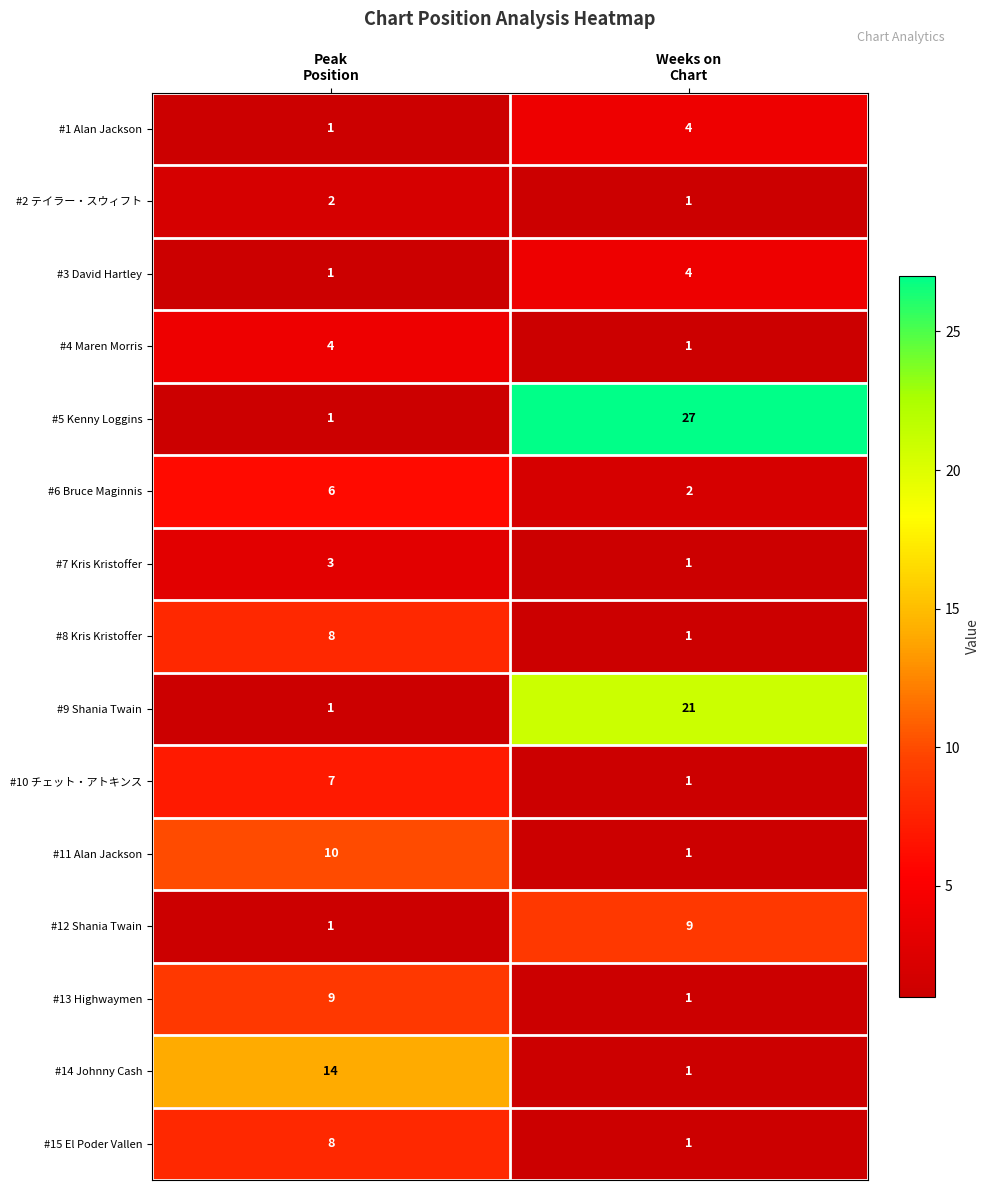

Reading right to left, extract all data points from this chart.

#1 Alan Jackson: 4	1
#2 テイラー・スウィフト: 1	2
#3 David Hartley: 4	1
#4 Maren Morris: 1	4
#5 Kenny Loggins: 27	1
#6 Bruce Maginnis: 2	6
#7 Kris Kristoffer: 1	3
#8 Kris Kristoffer: 1	8
#9 Shania Twain: 21	1
#10 チェット・アトキンス: 1	7
#11 Alan Jackson: 1	10
#12 Shania Twain: 9	1
#13 Highwaymen: 1	9
#14 Johnny Cash: 1	14
#15 El Poder Vallen: 1	8